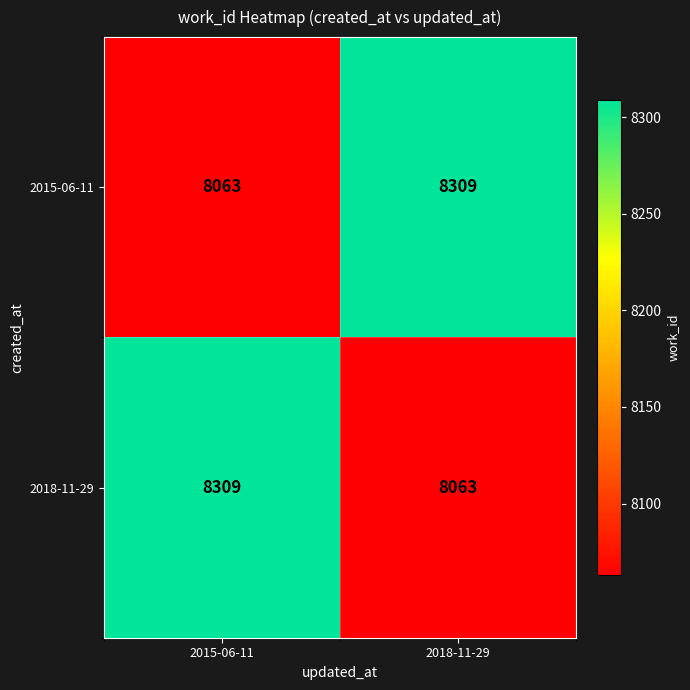

Which category has the highest value in the 2018-11-29 series?

2015-06-11